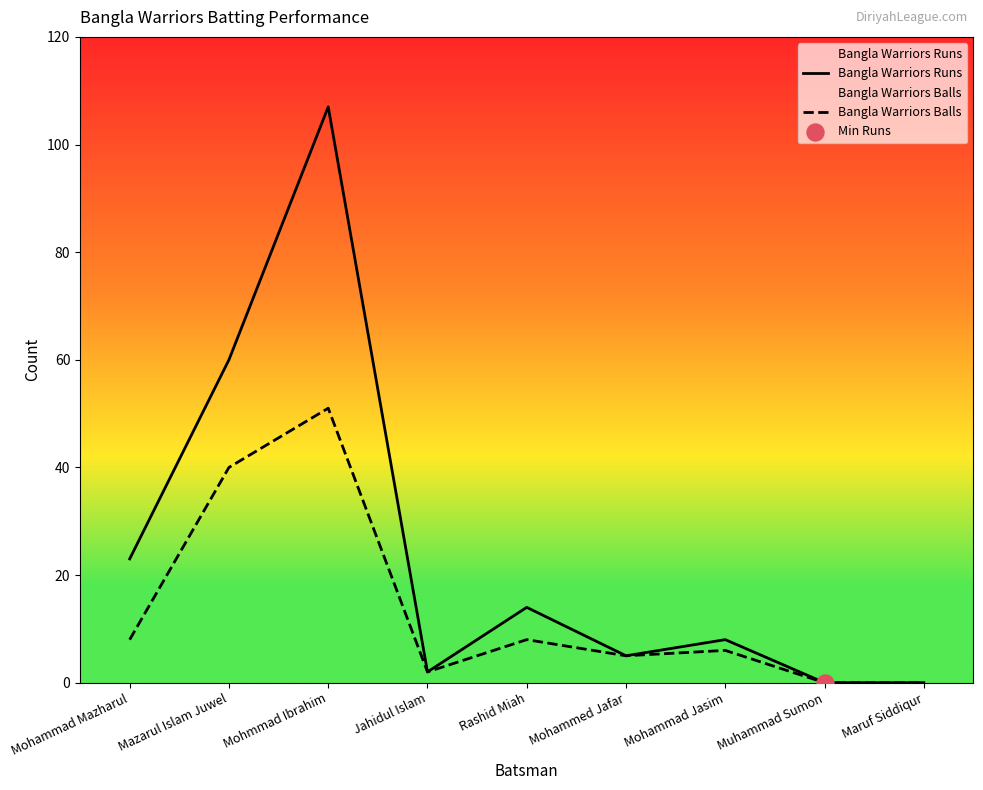

Which series reaches the maximum Y coordinate?

Bangla Warriors Runs